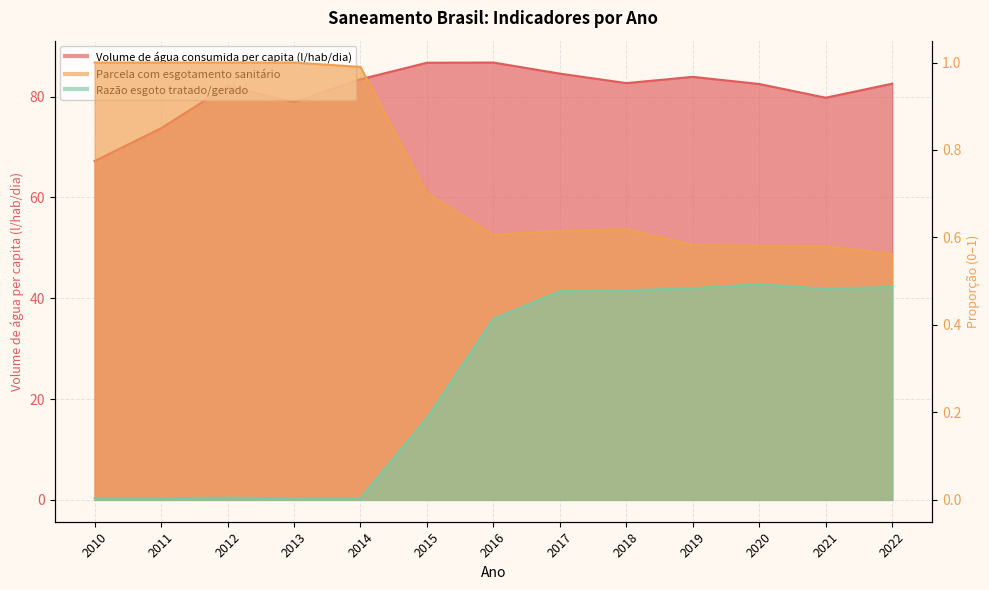

True or false: Volume de água consumida per capita (l/hab/dia) and Razão esgoto tratado/gerado intersect in this chart.

False